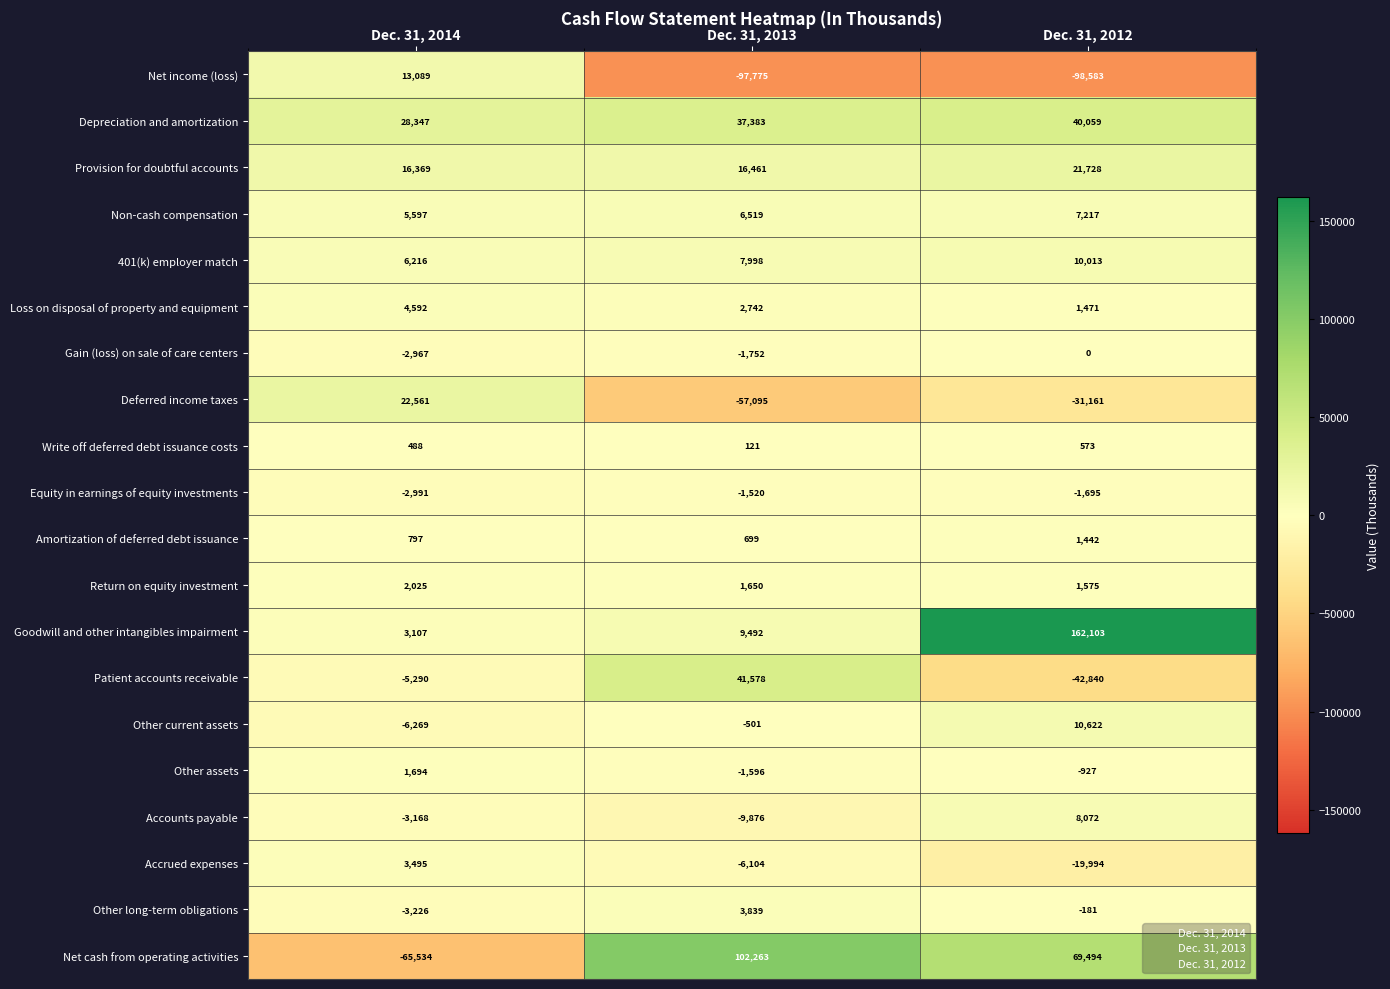

How many positive values does the Deferred income taxes series have?

1